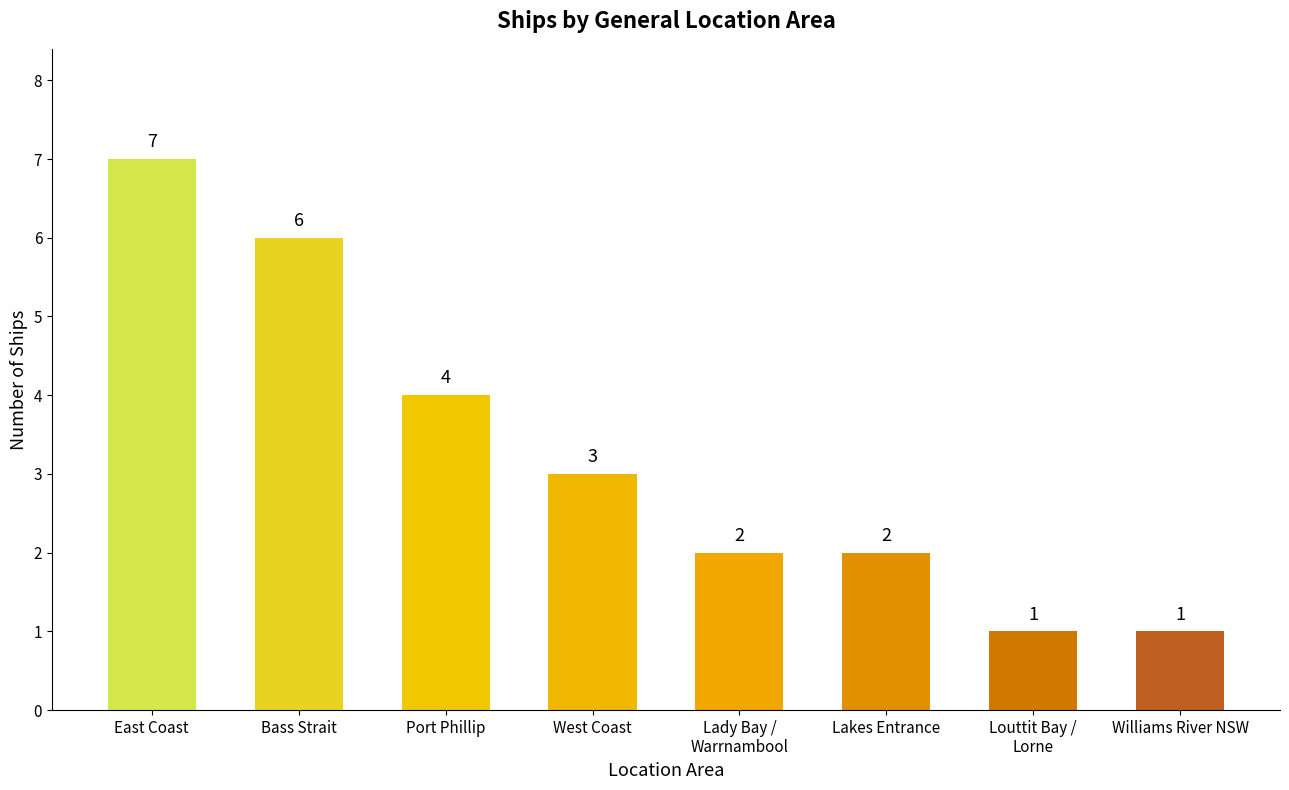

Reading left to right, list all the values displayed in this chart.

East Coast=7	Bass Strait=6	Port Phillip=4	West Coast=3	Lady Bay /
Warrnambool=2	Lakes Entrance=2	Louttit Bay /
Lorne=1	Williams River NSW=1